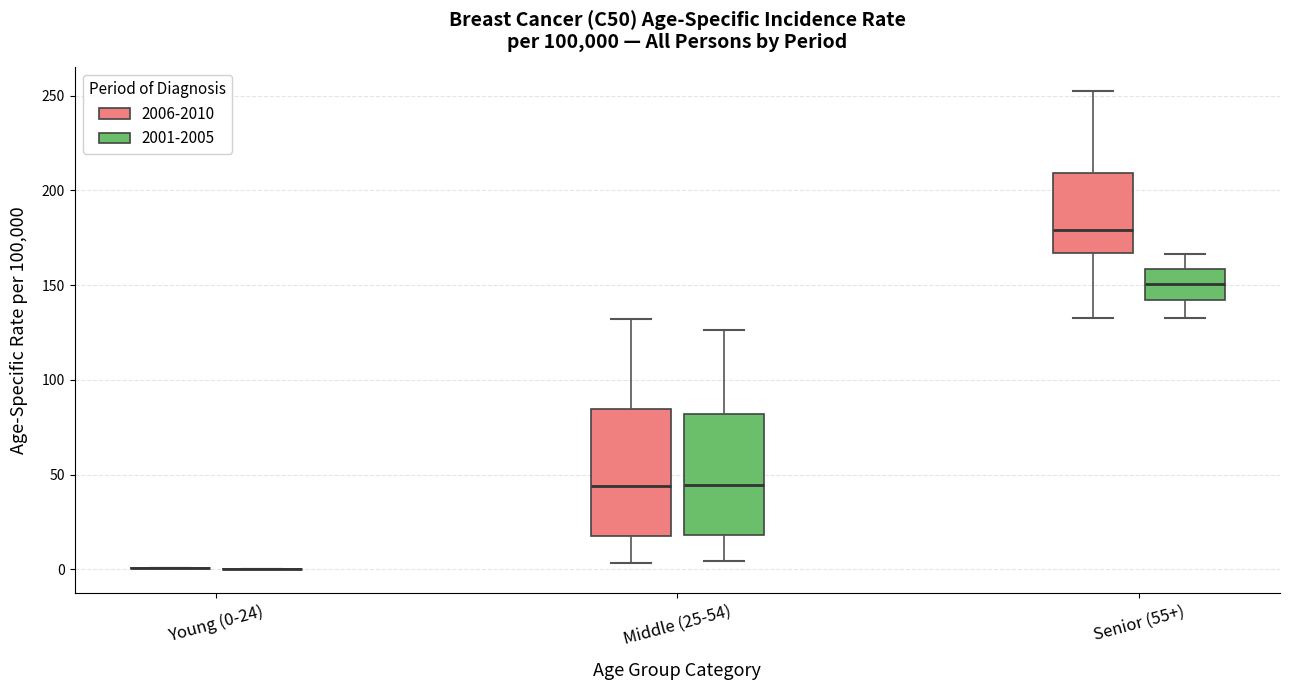

Reading left to right, transcribe this box plot: for each box, give where its median line is, the range the box spans, and where its two whiskers end, as read against the y-axis. The values are not printed on the chart, so give them approximately, as read against the axis.

Young (0-24) (2006-2010): box collapsed to a line at 0, whiskers 0 to 0
Young (0-24) (2001-2005): box collapsed to a line at 0, whiskers 0 to 0
Middle (25-54) (2006-2010): median 45, box 20 to 85, whiskers 5 to 130
Middle (25-54) (2001-2005): median 45, box 20 to 80, whiskers 5 to 125
Senior (55+) (2006-2010): median 180, box 165 to 210, whiskers 135 to 250
Senior (55+) (2001-2005): median 150, box 140 to 160, whiskers 135 to 165